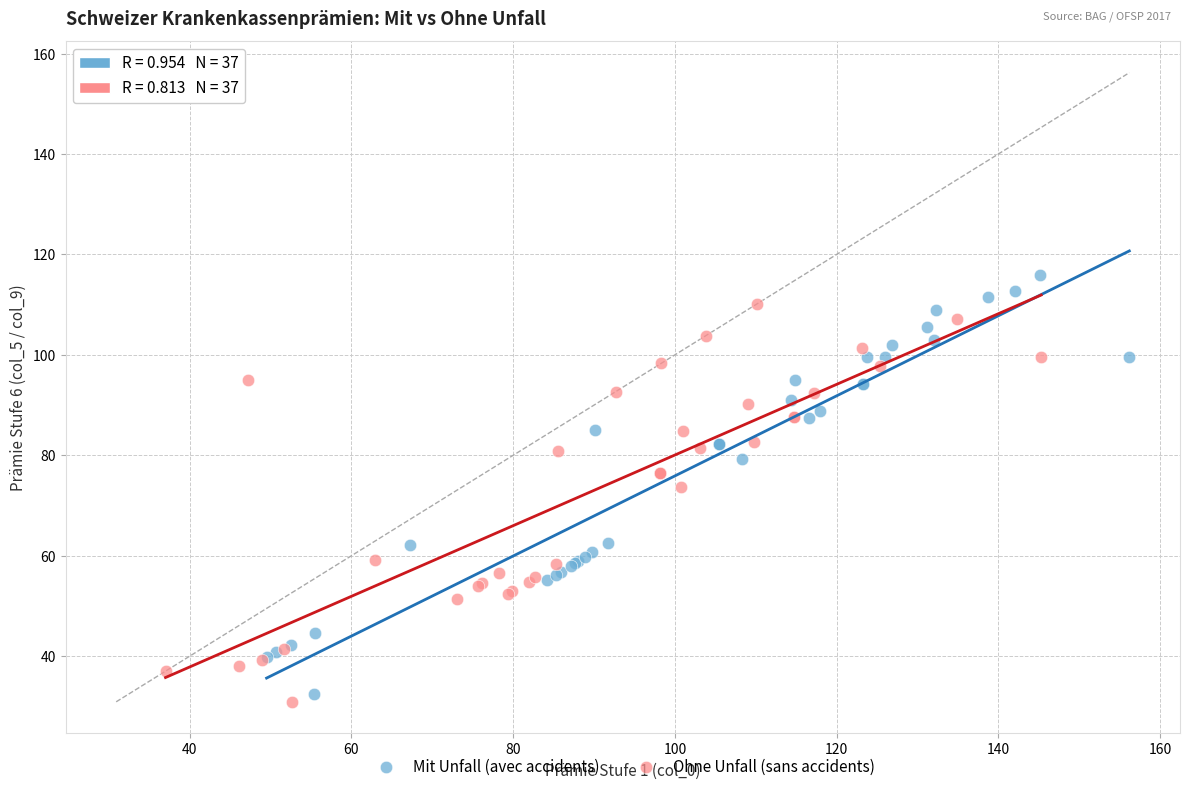

Which series has the widest spread of Y values?

Mit Unfall (avec accidents)